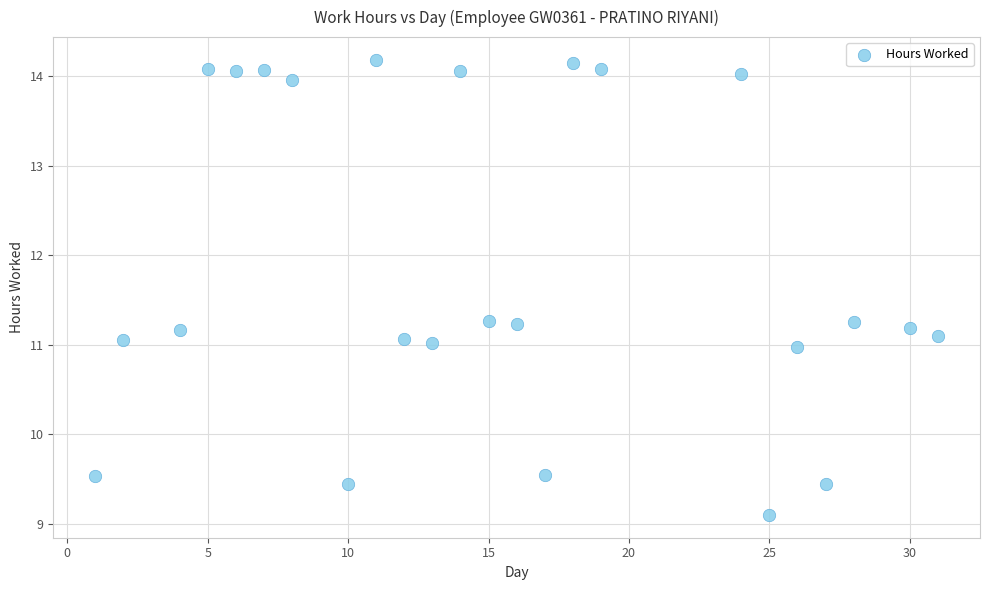

What is the range of X values (max minus min)?

30.0